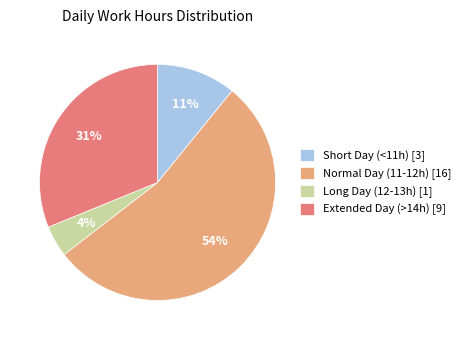

Rank the categories by value from highest to lowest.

Normal Day (11-12h) [16], Extended Day (>14h) [9], Short Day (<11h) [3], Long Day (12-13h) [1]